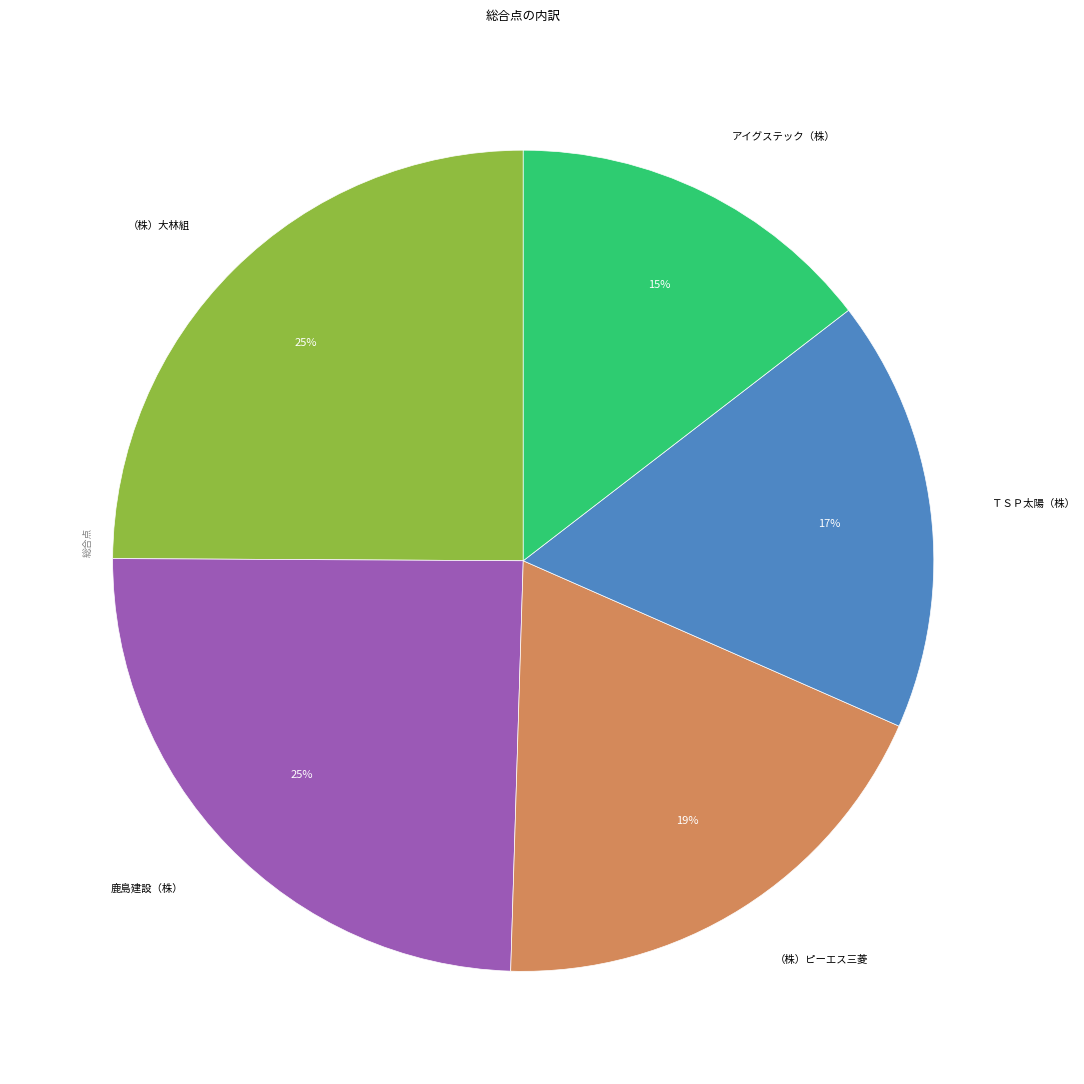

Combined, do （株）ピーエス三菱 and ＴＳＰ太陽（株） account for over 50%?

No